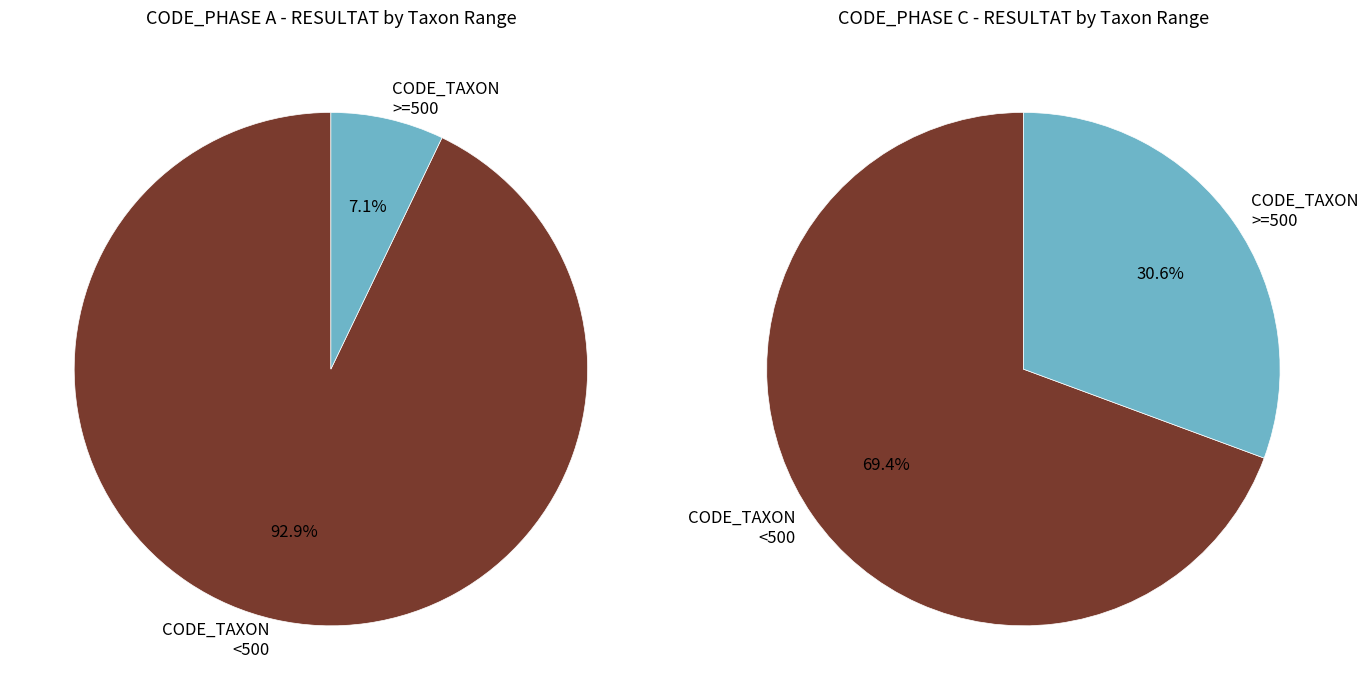

Combined, do 9 and 35 account for over 50%?

No